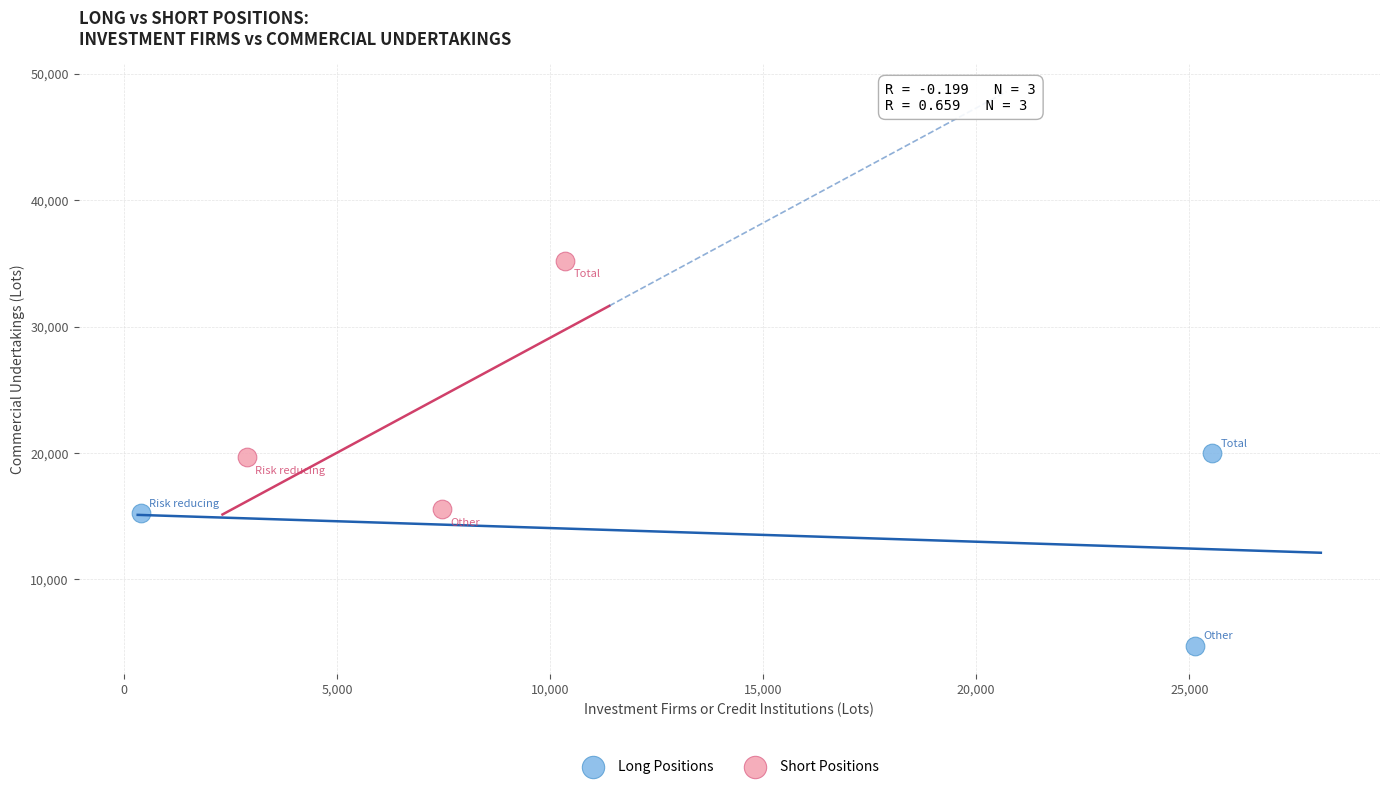

Which series contains the lowest Y value?

Long Positions